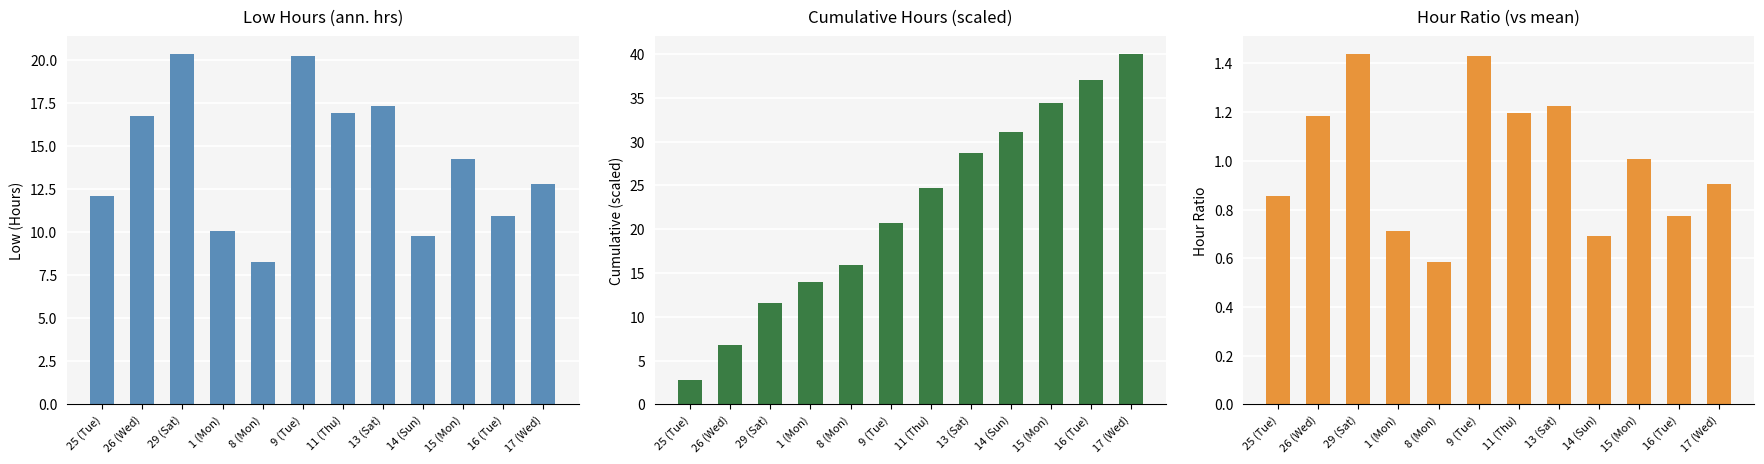

At 14 (Sun), list the series in order from largest to smallest.

Cumulative (scaled), Low (Hours), Hour Ratio